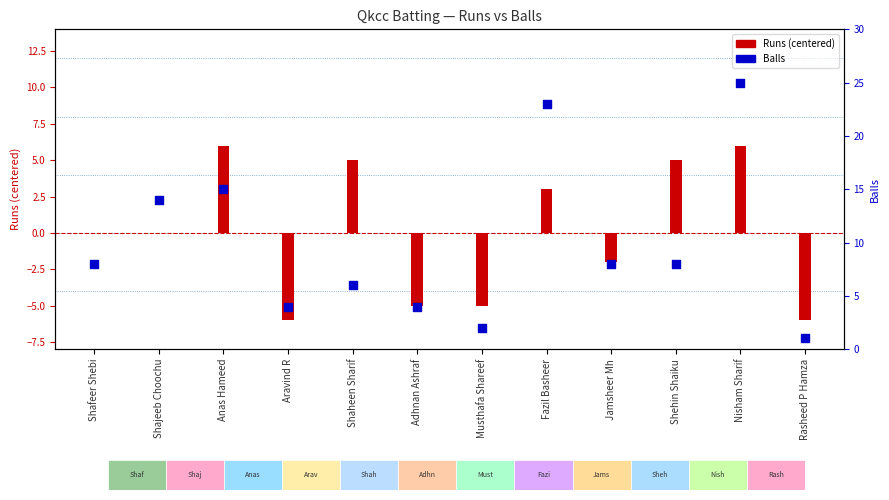

Approximately how many times larger is the value at Aravind R compared to Jamsheer Mh?

0.5